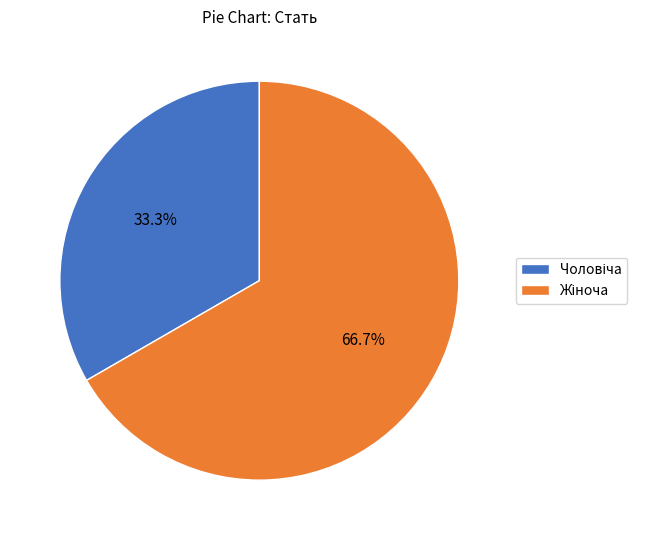

How many segments does this pie chart have?

2